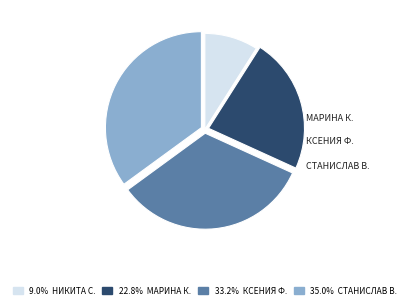

Is there any slice that represents more than half of the pie?

No